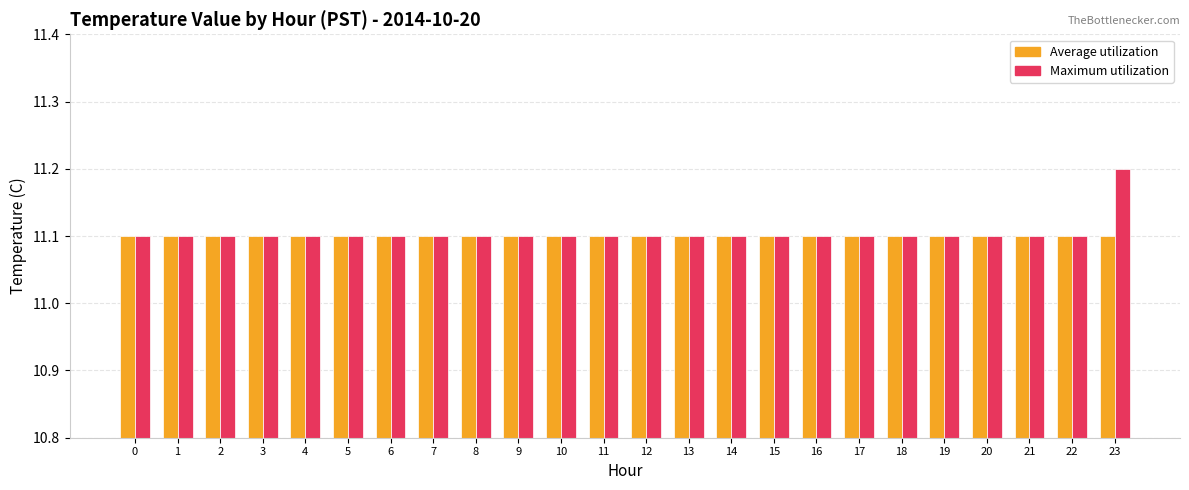

What is the total value across all series at 20?

22.2